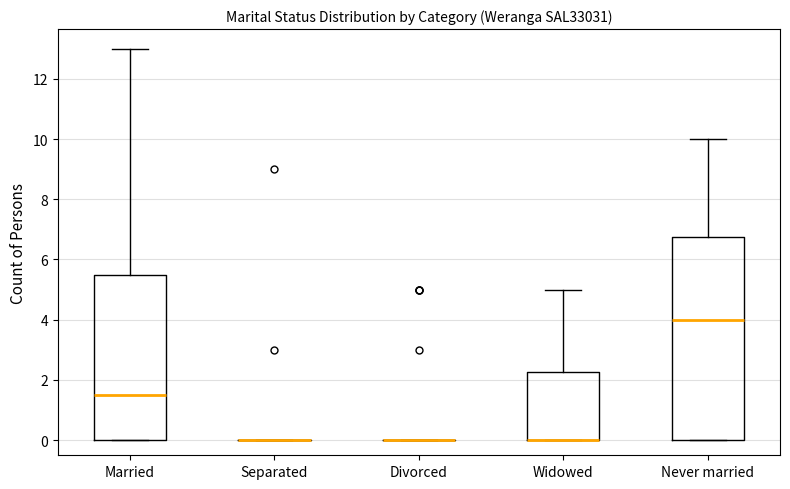

Which box is the tallest, from its lower edge to its upper edge?

Never married